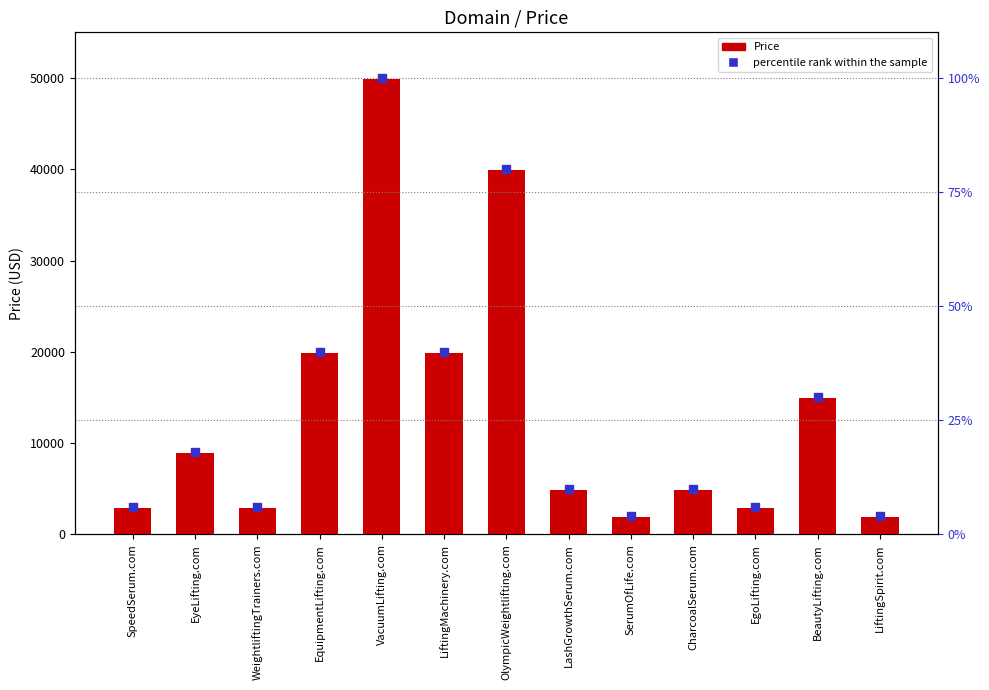

Which series contains the lowest Y value?

percentile rank within the sample